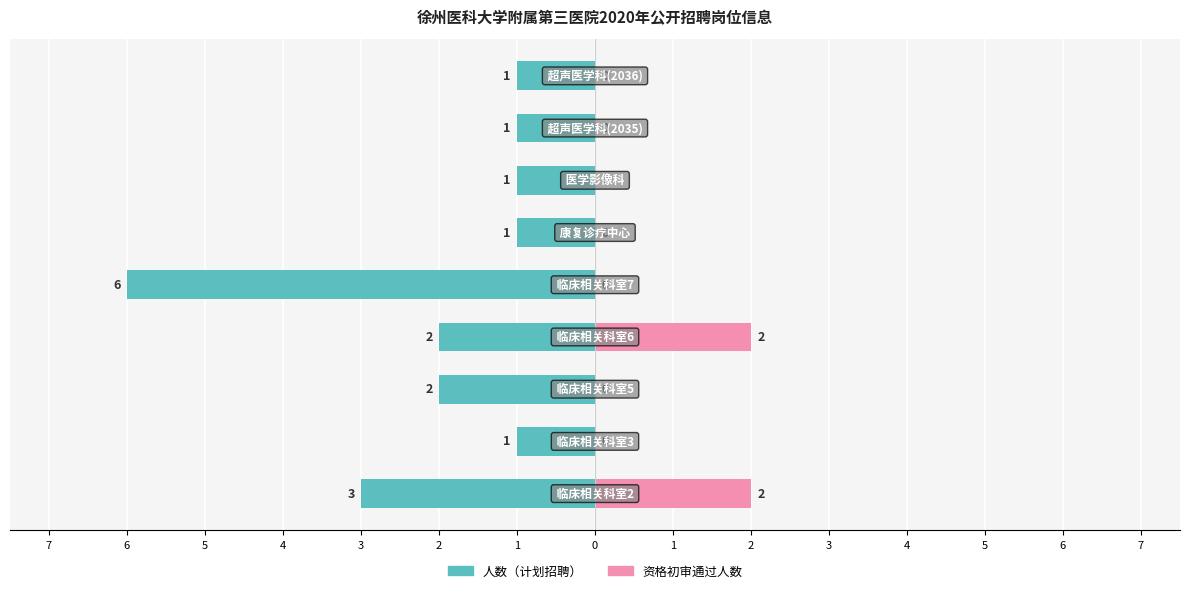

The 资格初审通过人数 series shows -1 at 5. True or false?

False